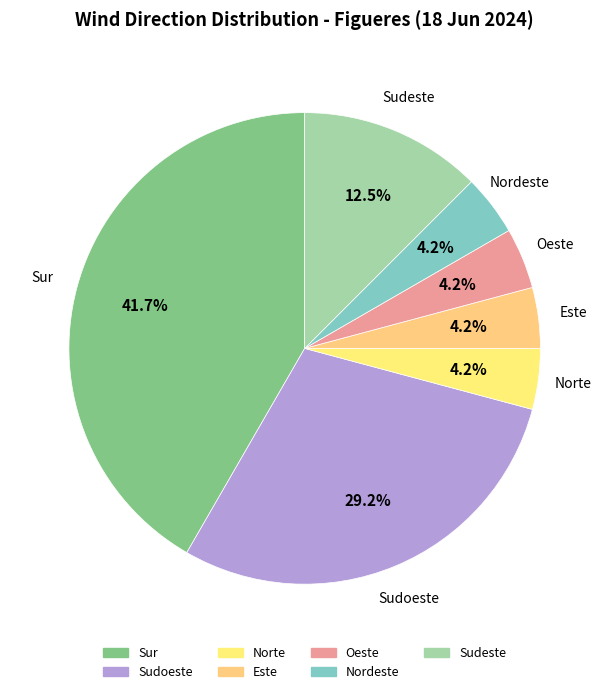

How many segments does this pie chart have?

7